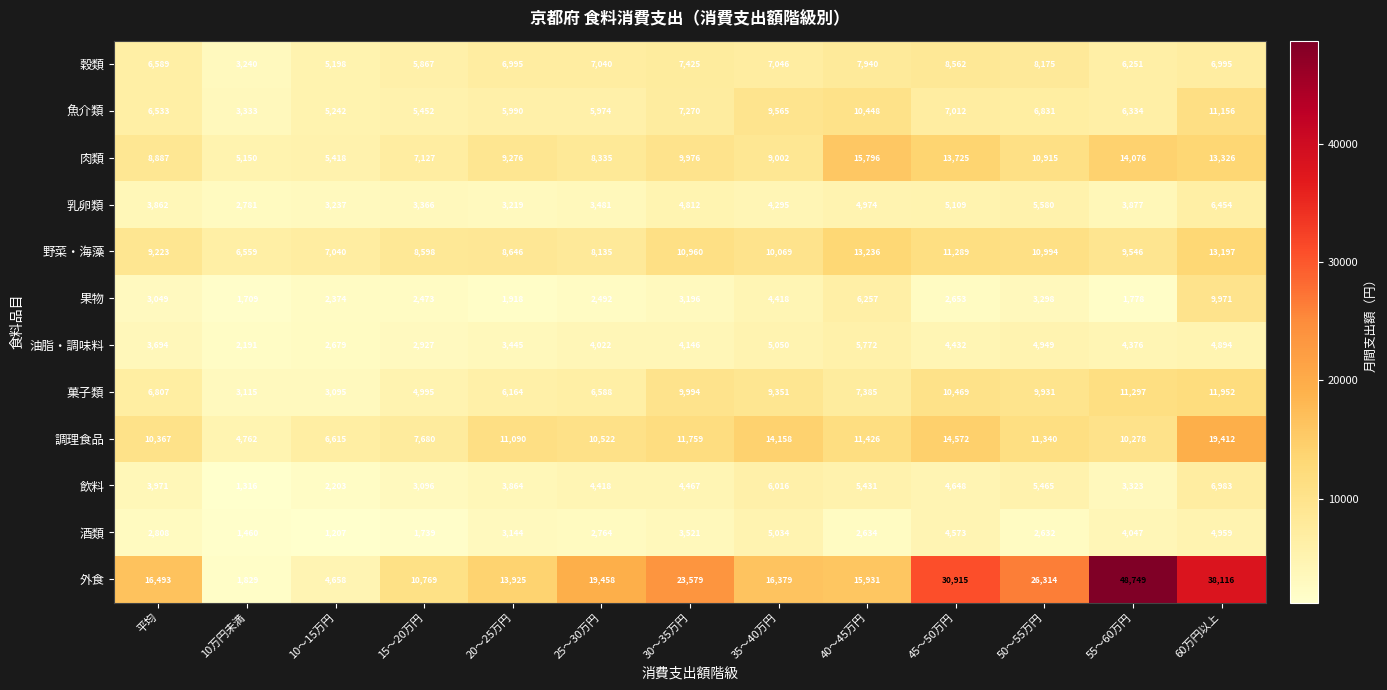

What is the sum of all 野菜・海藻 values?

127492